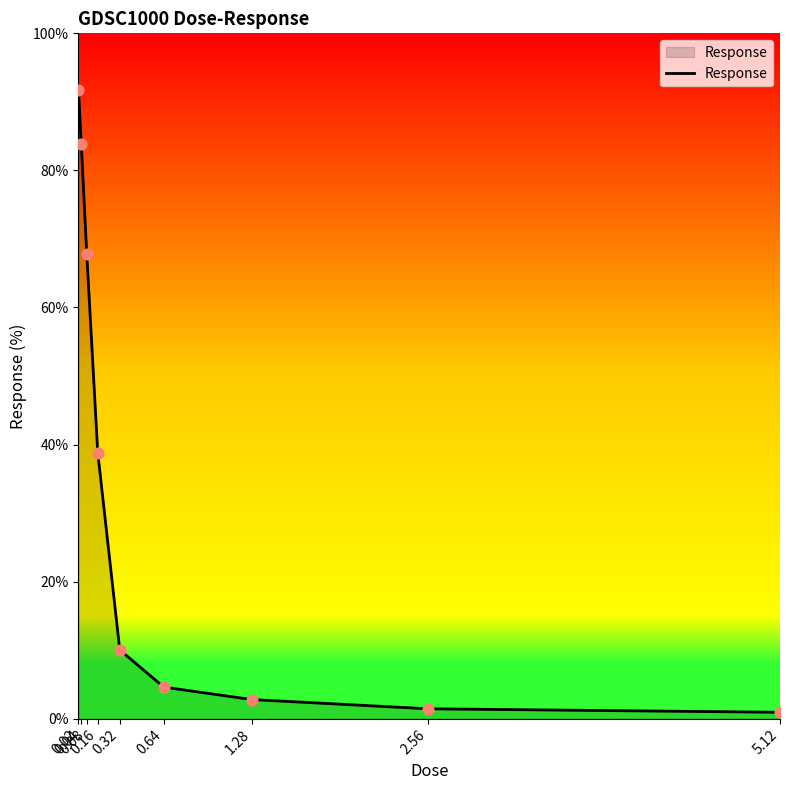

What is the change in value from 0.04 to 5.12?

-83.0